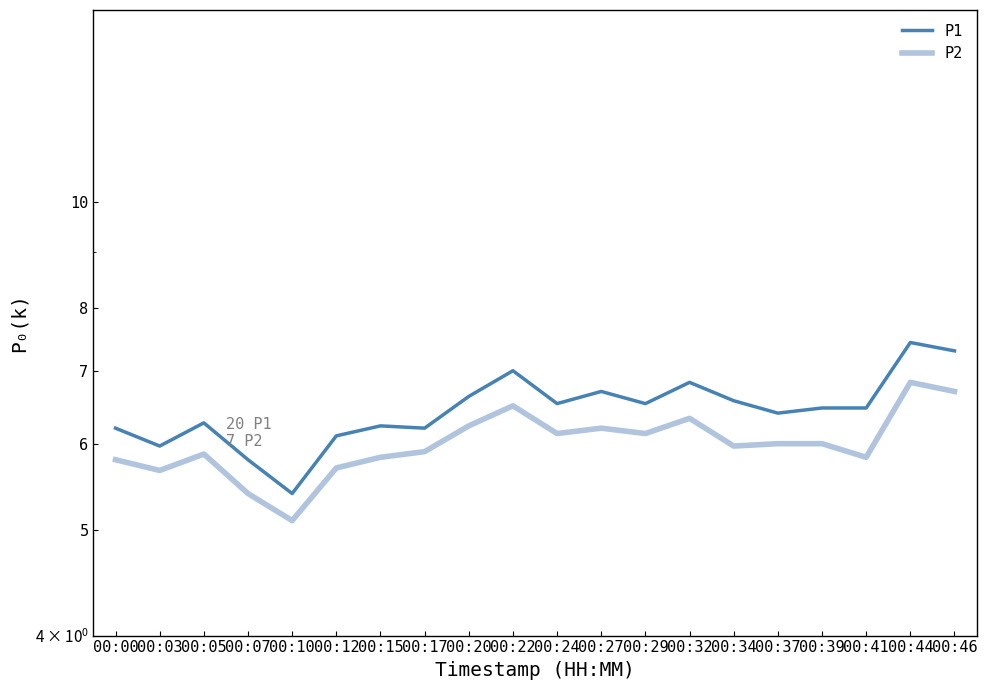

Reading left to right, extract all data points from this chart.

P1: 6.2	6.0	6.3	5.8	5.4	6.1	6.2	6.2	6.6	7.0	6.5	6.7	6.5	6.8	6.6	6.4	6.5	6.5	7.4	7.3
P2: 5.8	5.7	5.9	5.4	5.1	5.7	5.8	5.9	6.2	6.5	6.1	6.2	6.1	6.3	6.0	6.0	6.0	5.8	6.8	6.7